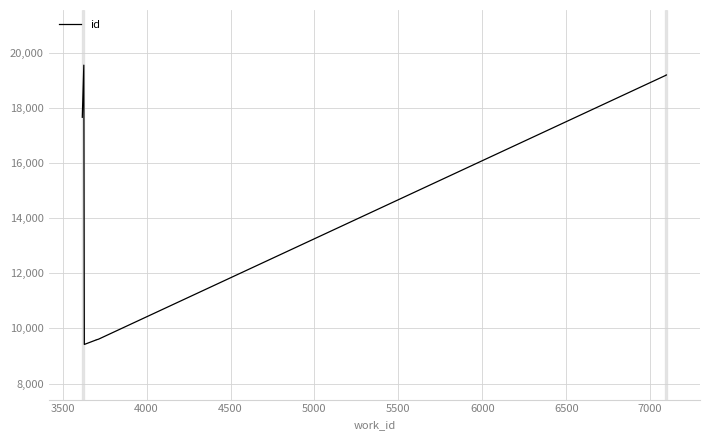

What is the maximum value shown in the chart?

19548